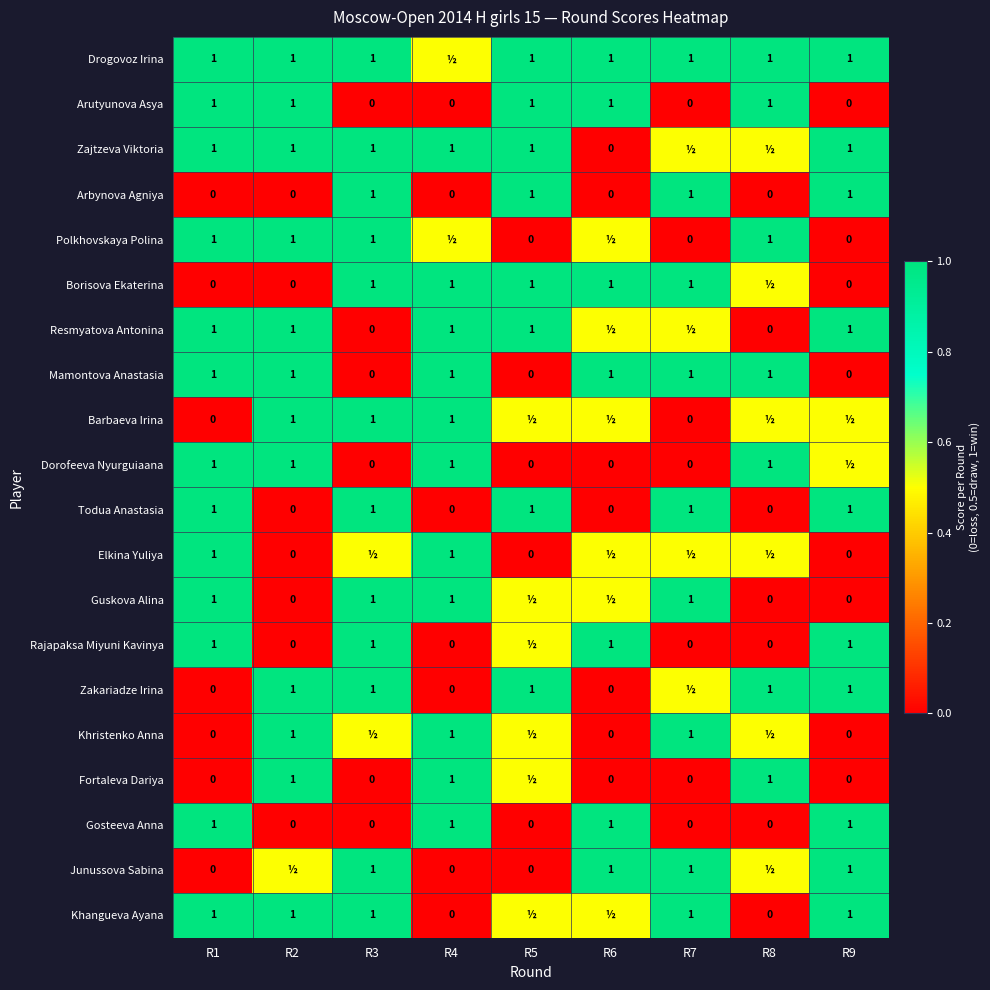

What is the sum of all Todua Anastasia values?

5.0